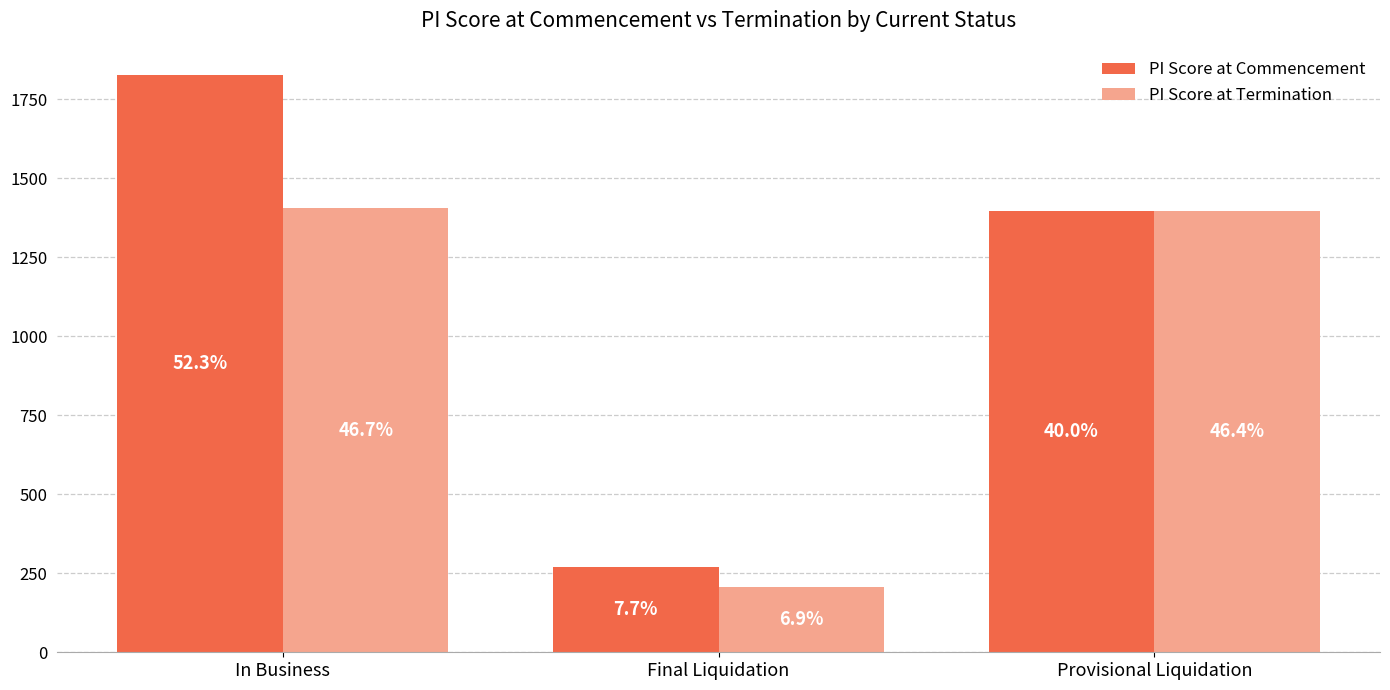

The value of PI Score at Commencement at In Business is 2600. True or false?

False